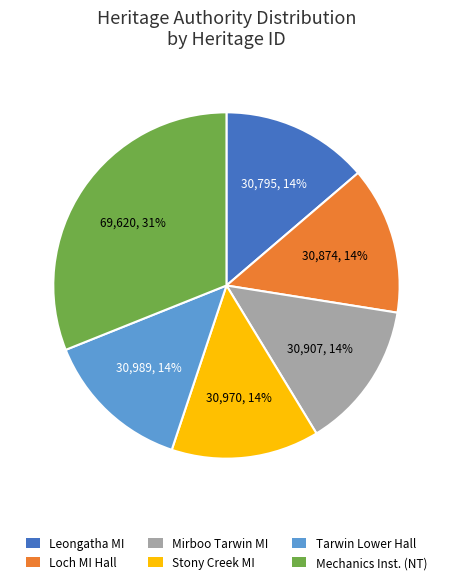

Approximately how many times larger is the value at Mechanics Inst. (NT) compared to Stony Creek MI?

2.2